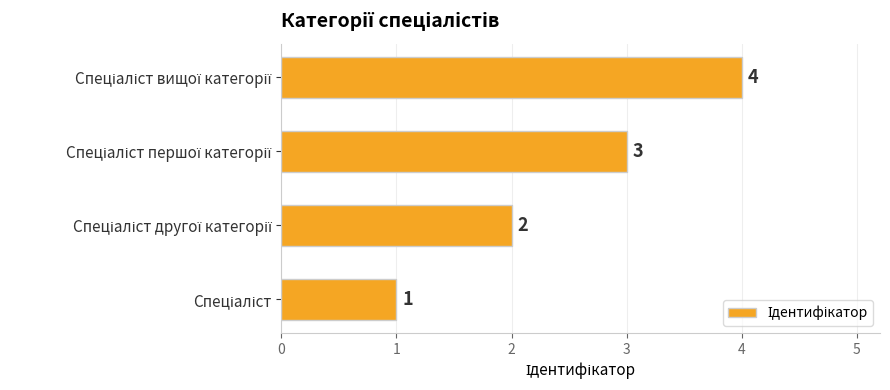

Count the values in the range 2 to 4.

3